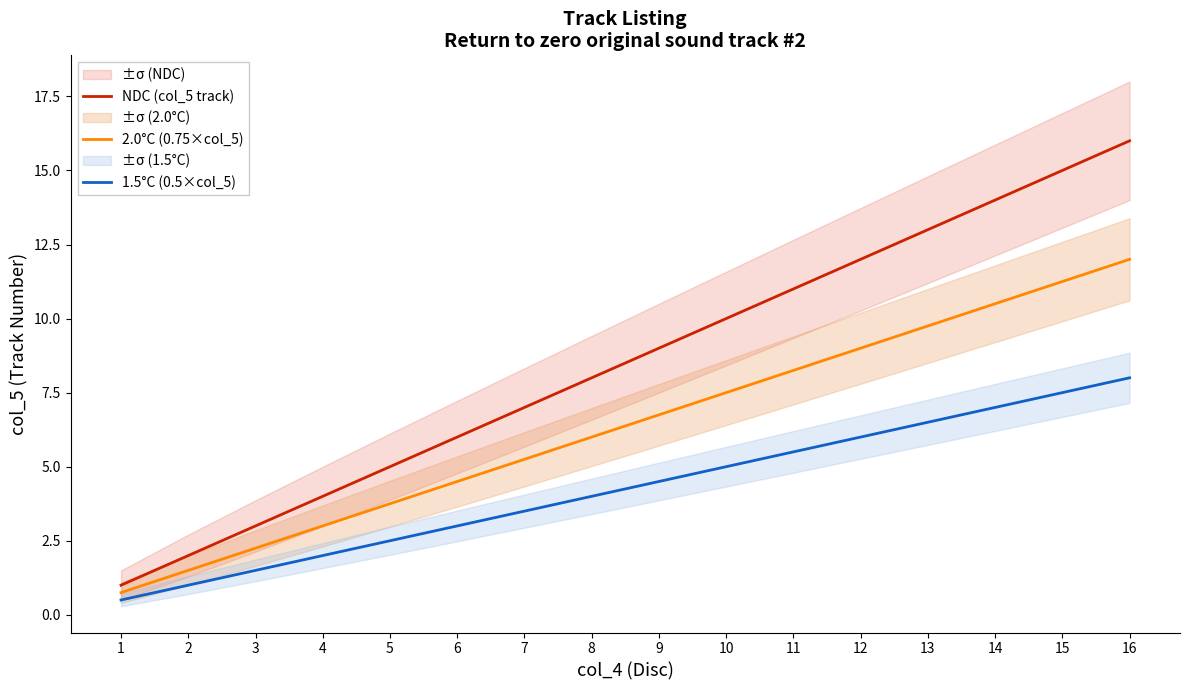

Which category has the lowest value across all series?

1